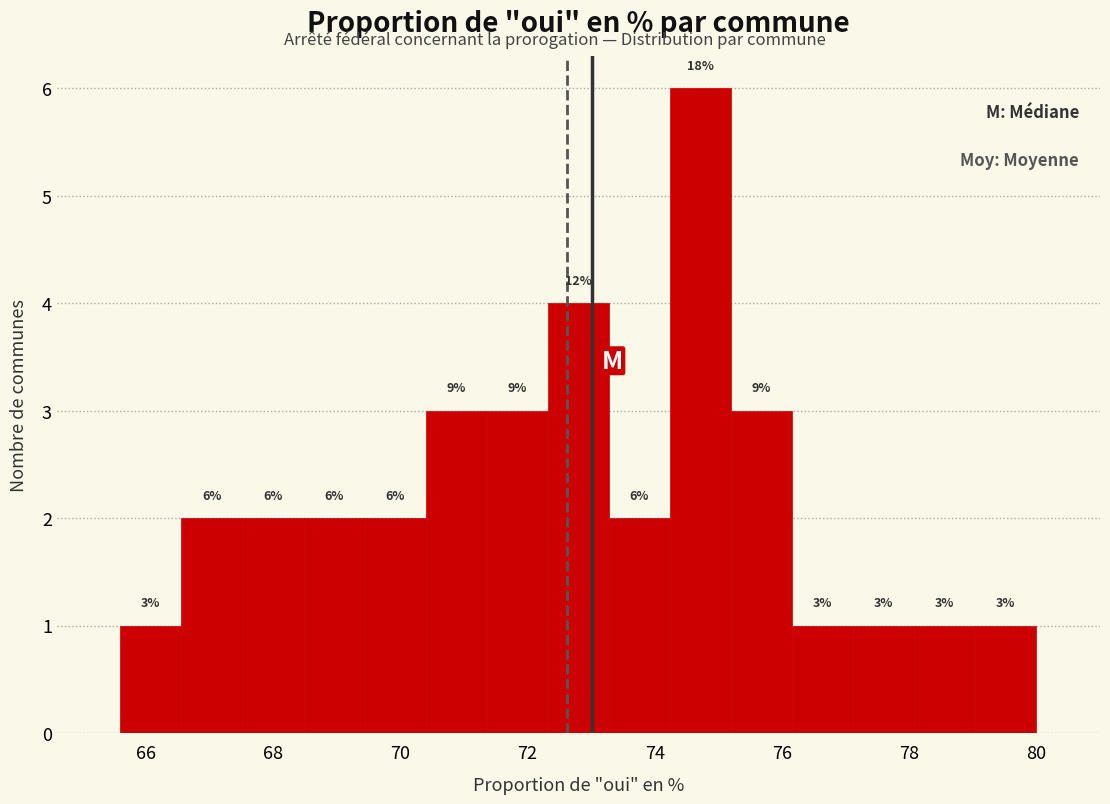

Over which range of the x-axis is the bar tallest?

74.2 to 75.2